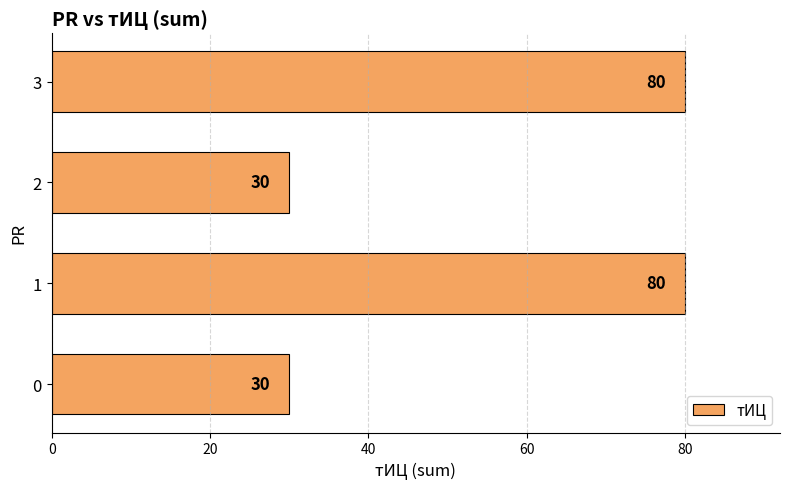

What is the difference between the maximum and minimum values?

50